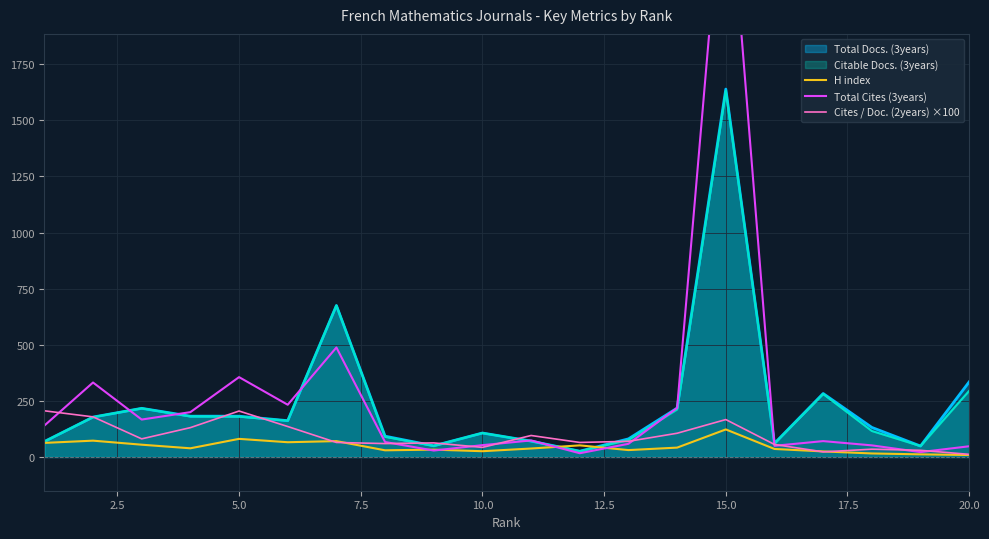

Which category has the highest value in the H index series?

15.0